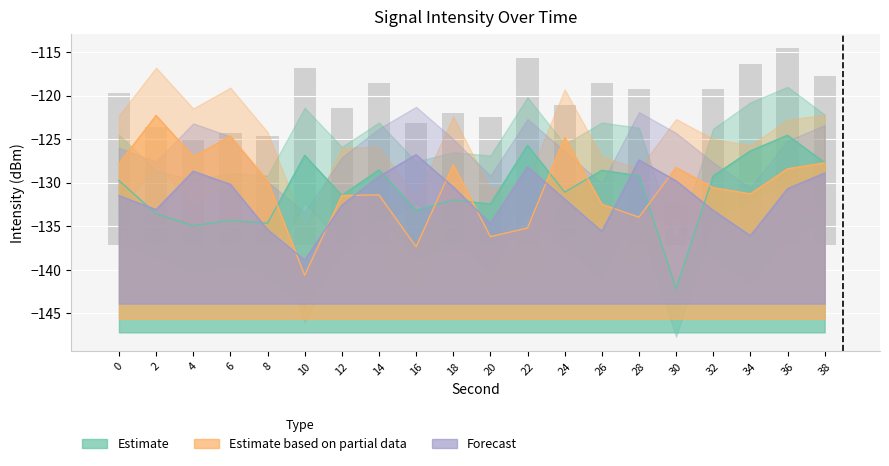

Which series has the largest total across all categories?

Estimate based on partial data